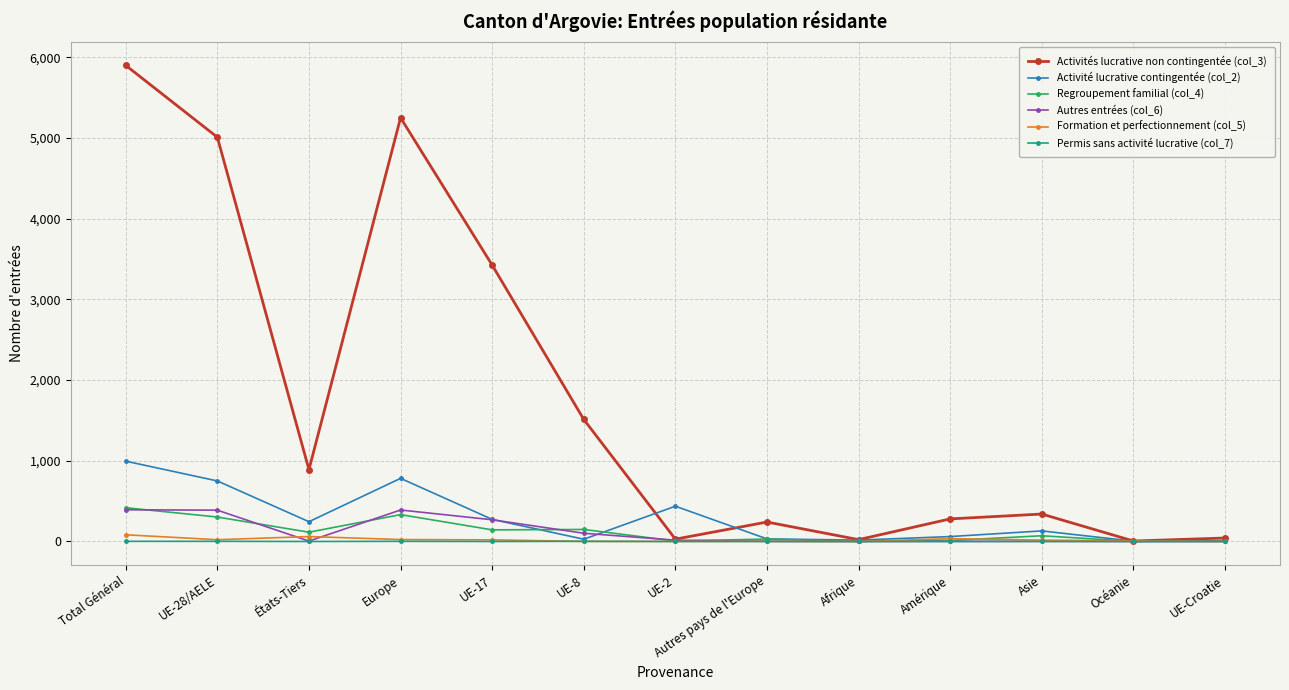

What is the difference between the highest and lowest values at Asie?

340